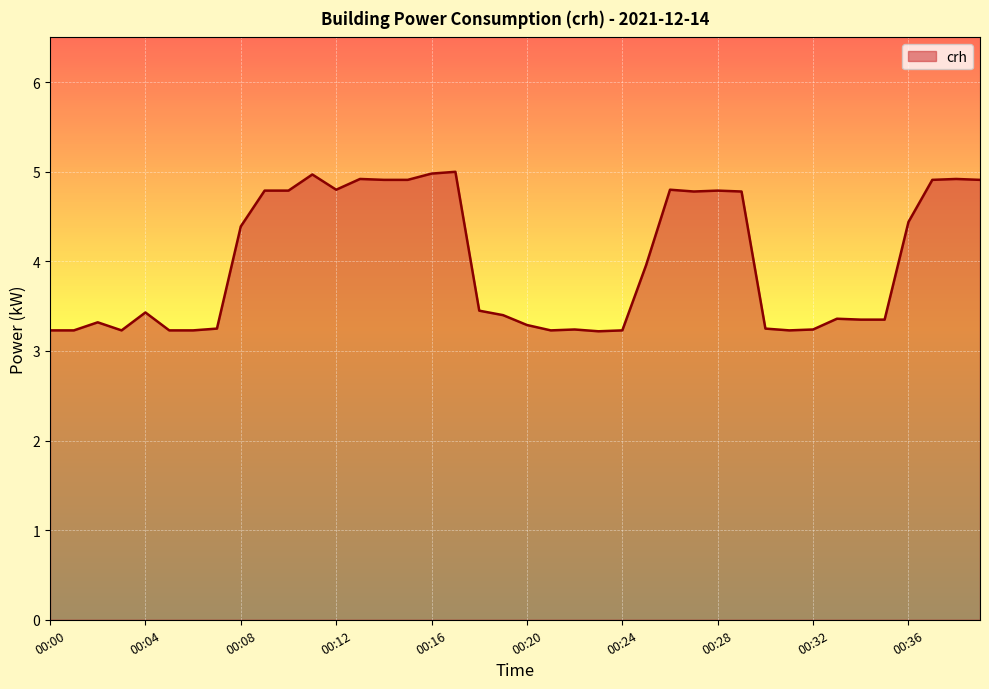

What is the difference between the maximum and minimum values?

1.8